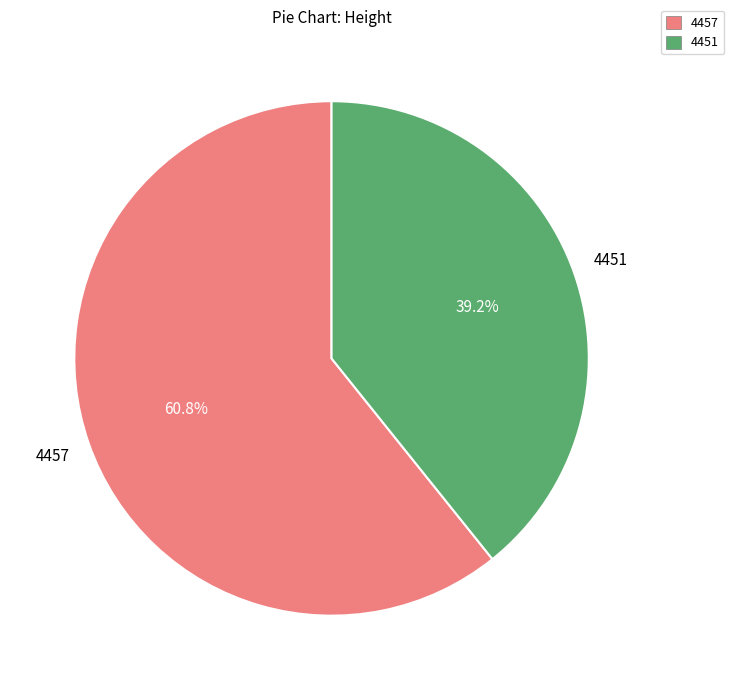

Rank the categories by value from highest to lowest.

4457, 4451